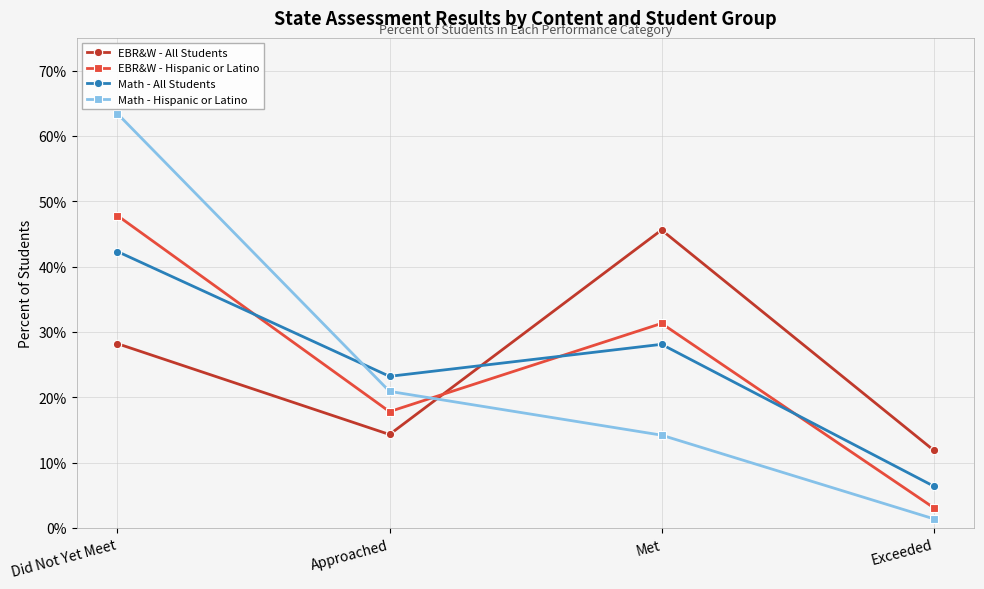

Rank the categories by EBR&W - All Students value from lowest to highest.

Exceeded, Approached, Did Not Yet Meet, Met